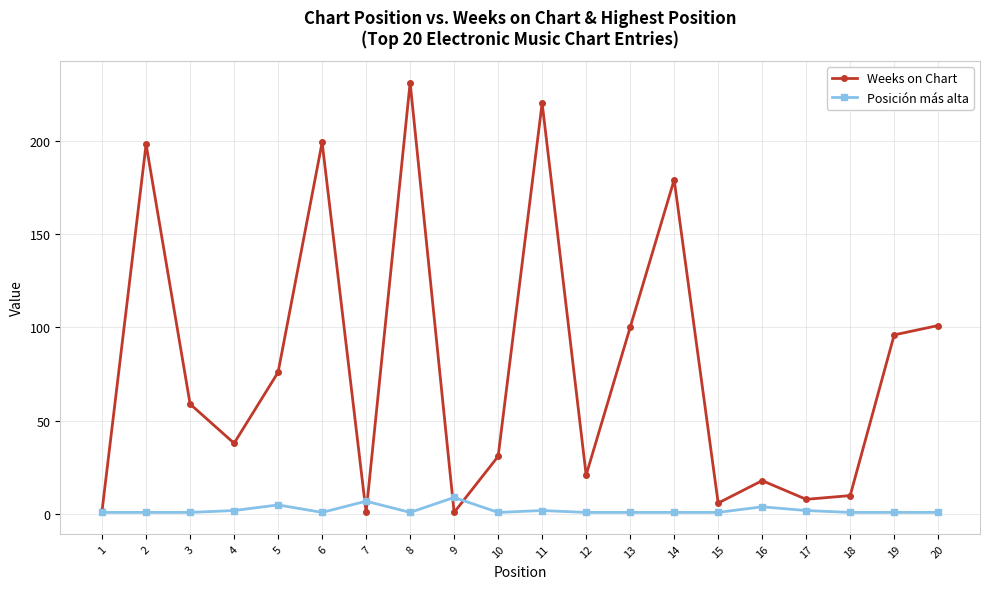

Rank the series at 3 from highest to lowest value.

Weeks on Chart, Posición más alta